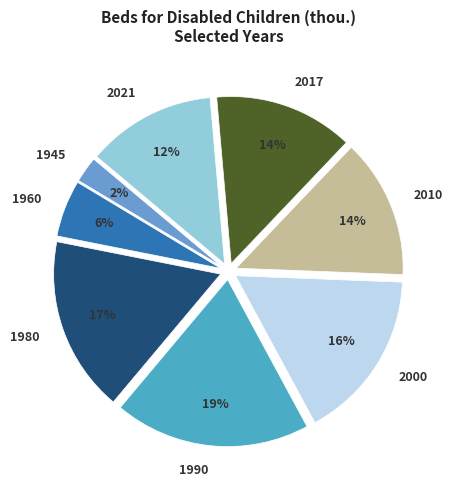

To the nearest percent, what percentage of the pie is 1960?

6%